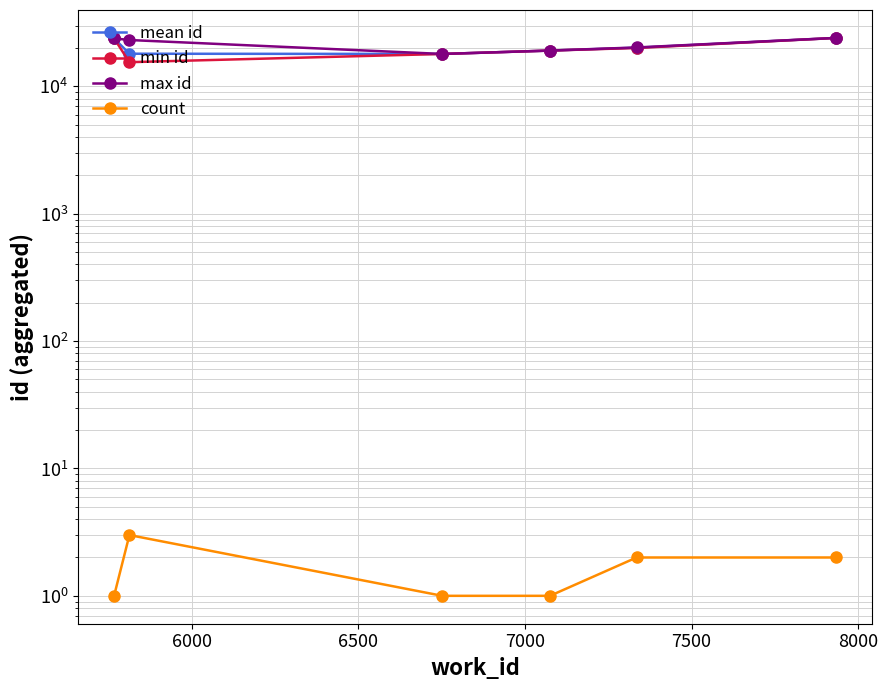

What is the sum of the max id values at 6500 and 6000?

41108.0